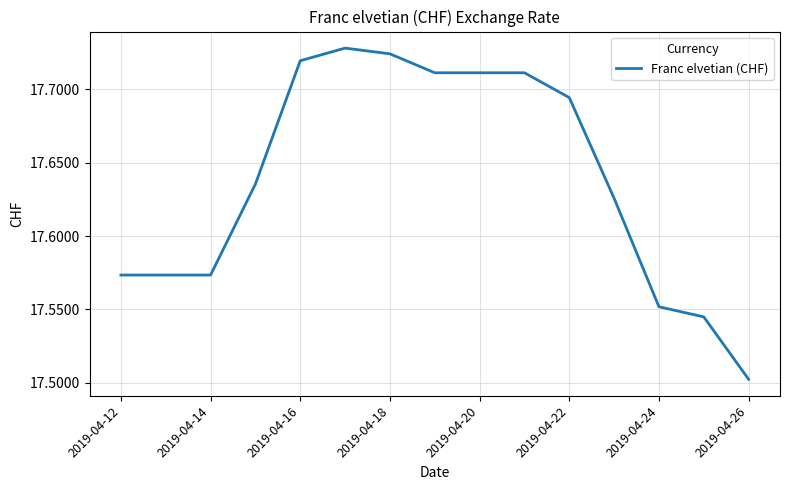

At which label is the value closest to 17?

2019-04-26